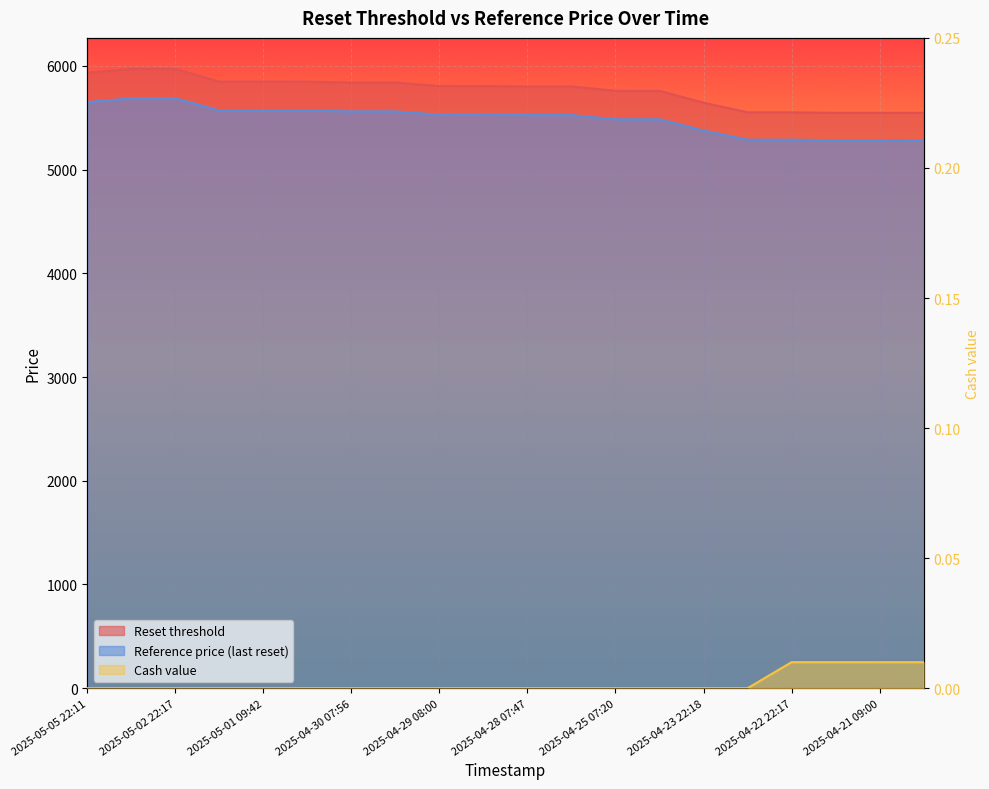

At how many categories does at least one series exceed 1657?

20